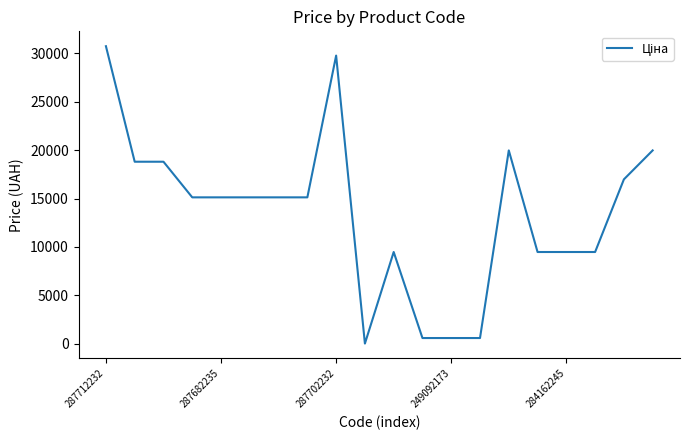

What is the maximum value shown in the chart?

30717.1